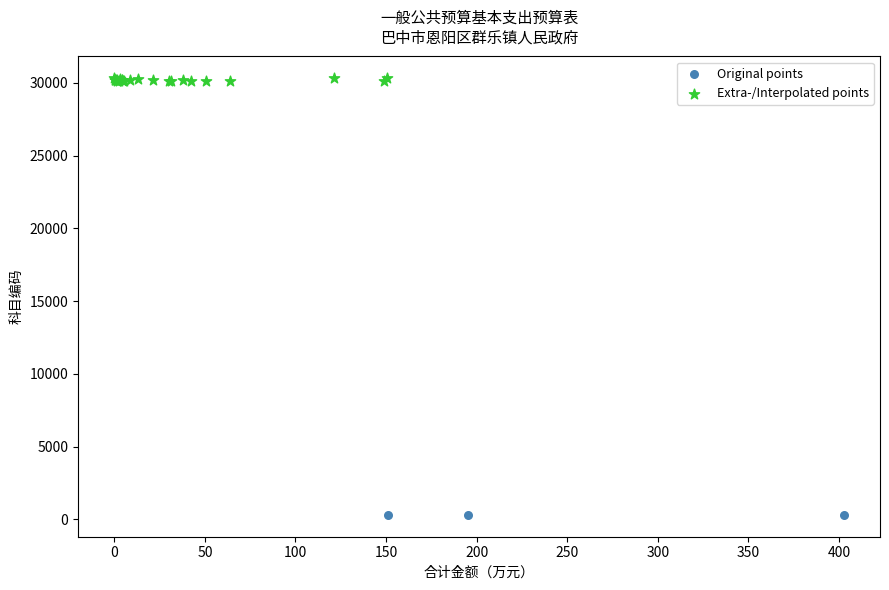

What are all the series names shown in the legend?

Original points, Extra-/Interpolated points